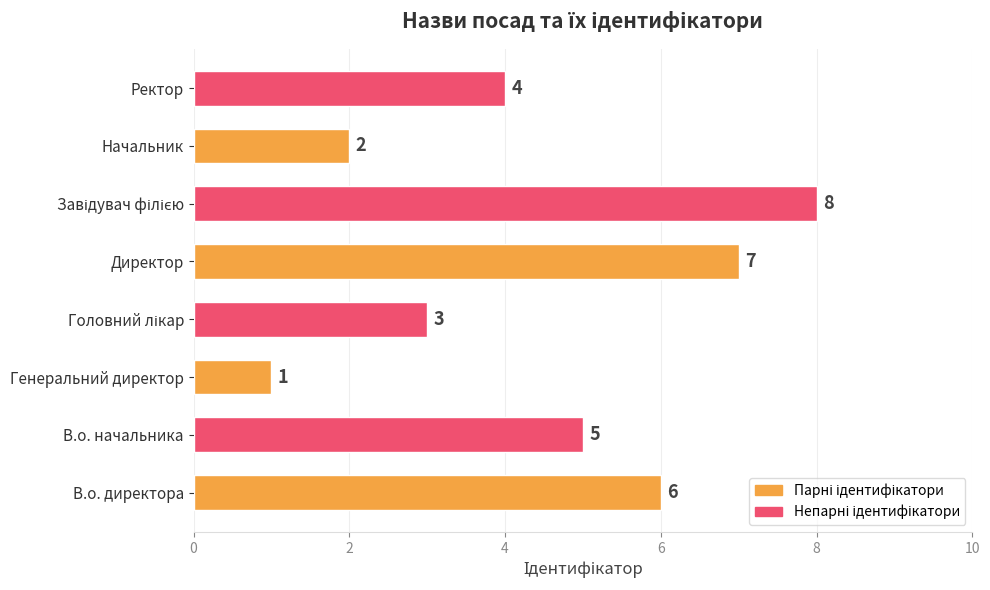

True or false: the data shows 1 at Начальник.

False